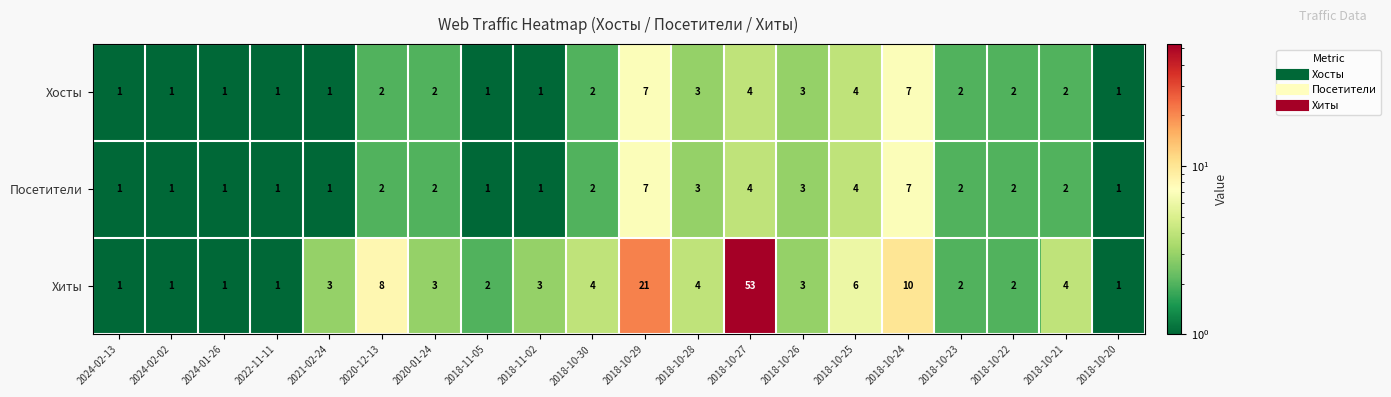

Which series has the largest total across all categories?

Хиты